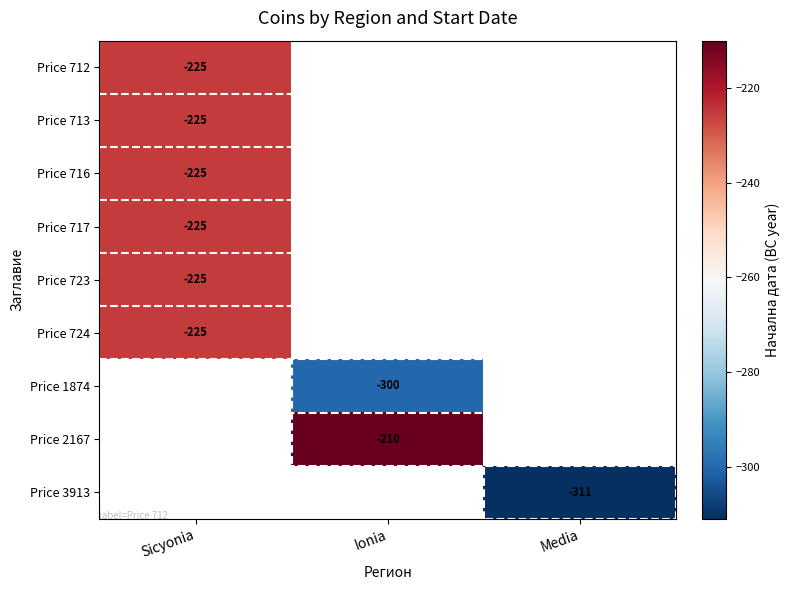

True or false: Price 3913 has a value of -550.0 at Media.

False